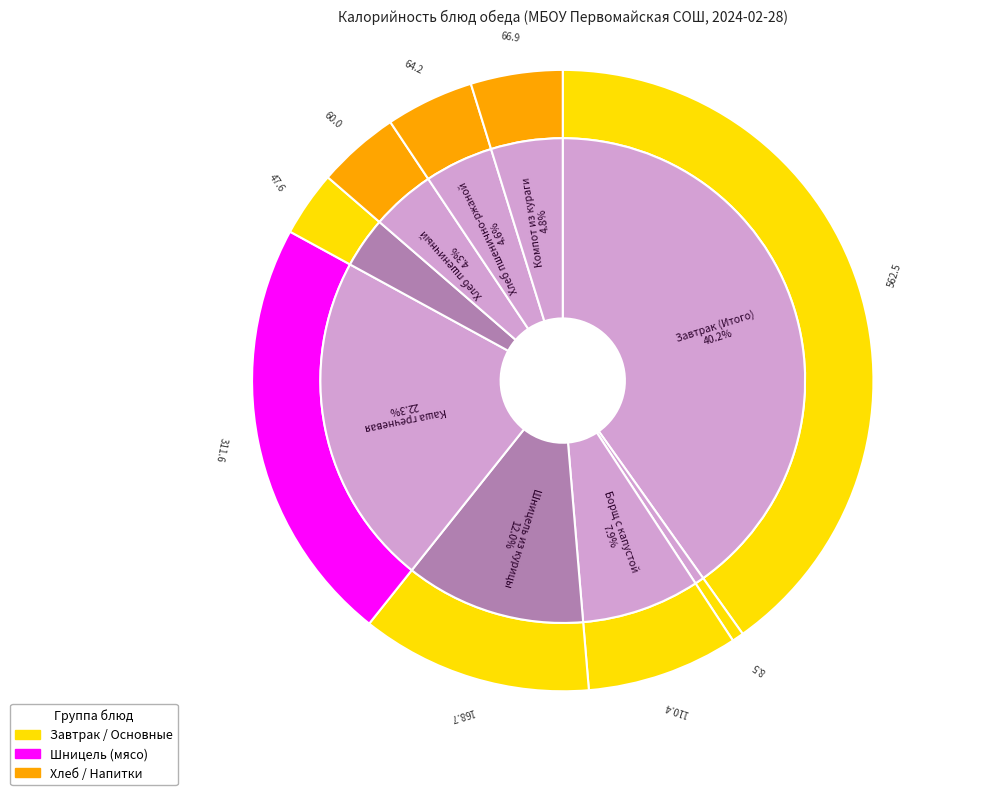

What is the largest slice in the pie chart?

Завтрак (Итого)